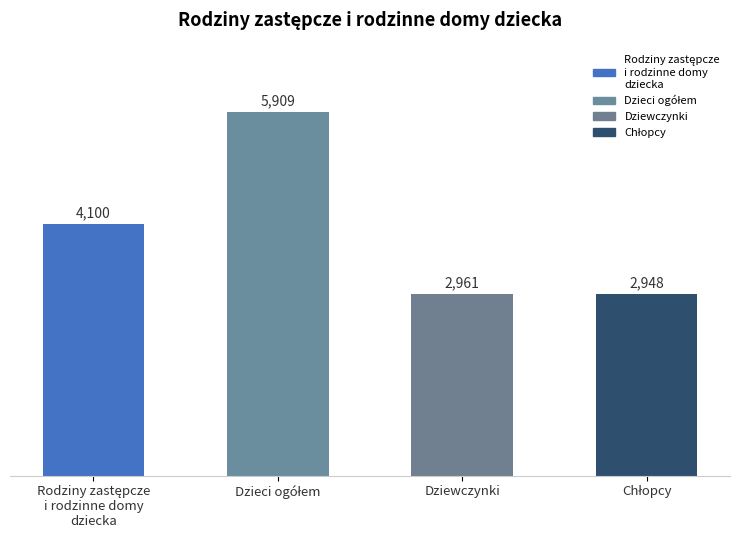

What value does the data have at Dziewczynki?

2961